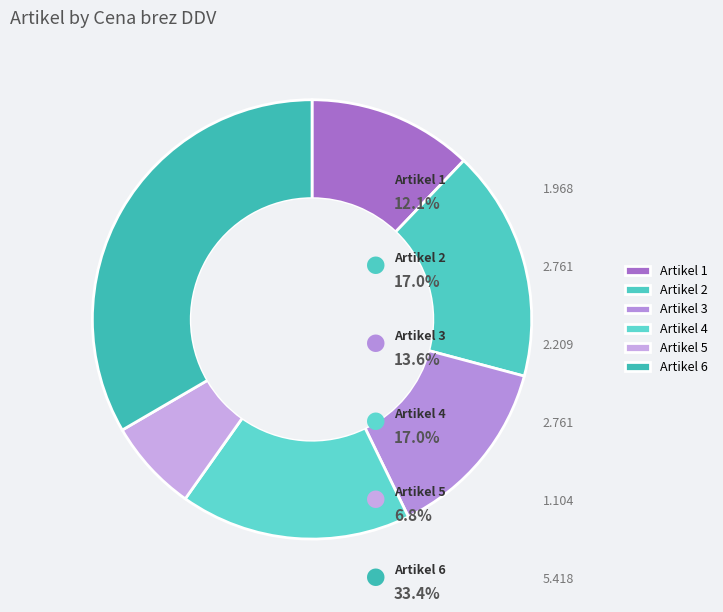

Is there any slice that represents more than half of the pie?

No